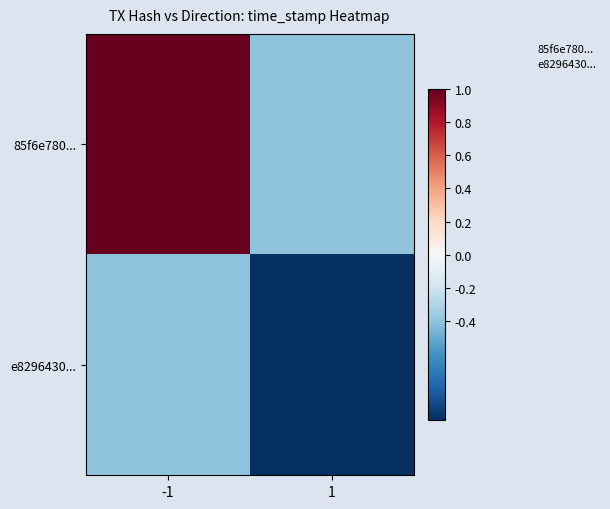

What is the difference between the highest and lowest values at -1?

1.4